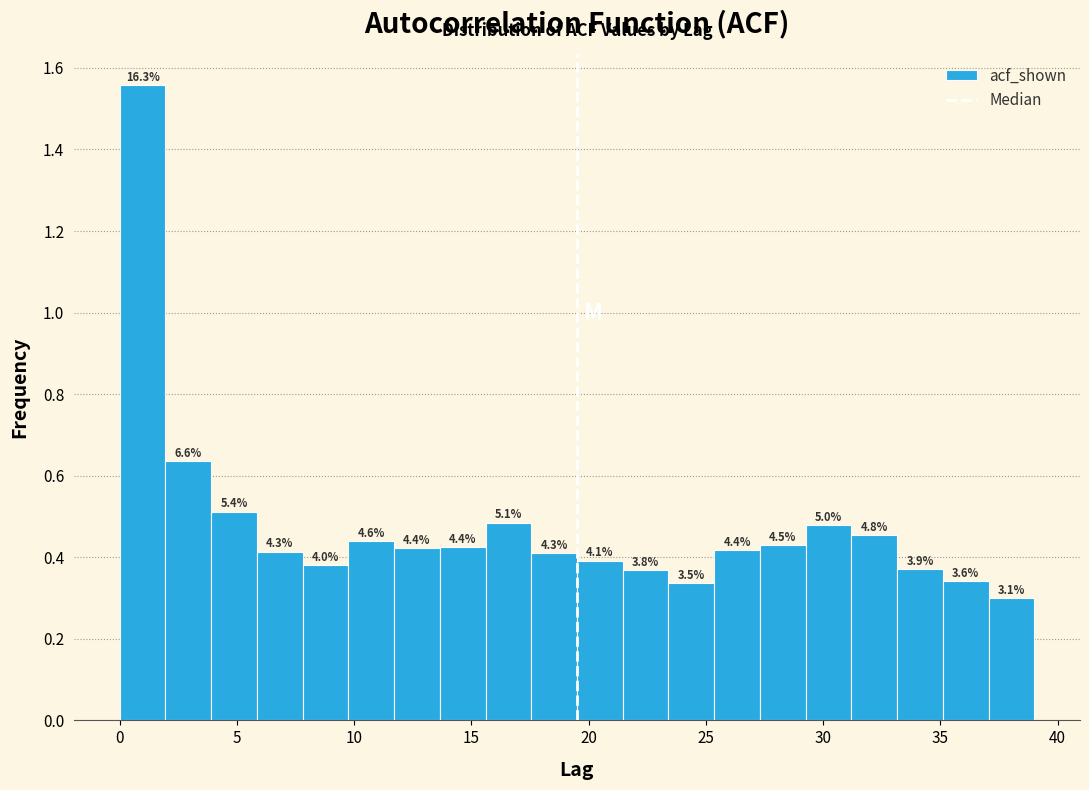

Around what value on the x-axis is the tallest bar? Give the approximate position of its centre, as read against the axis.

1.0